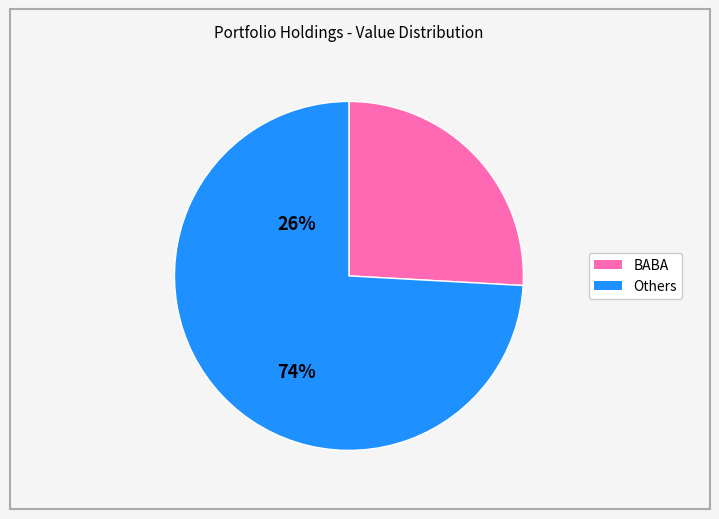

Is there a majority slice in this chart?

Yes